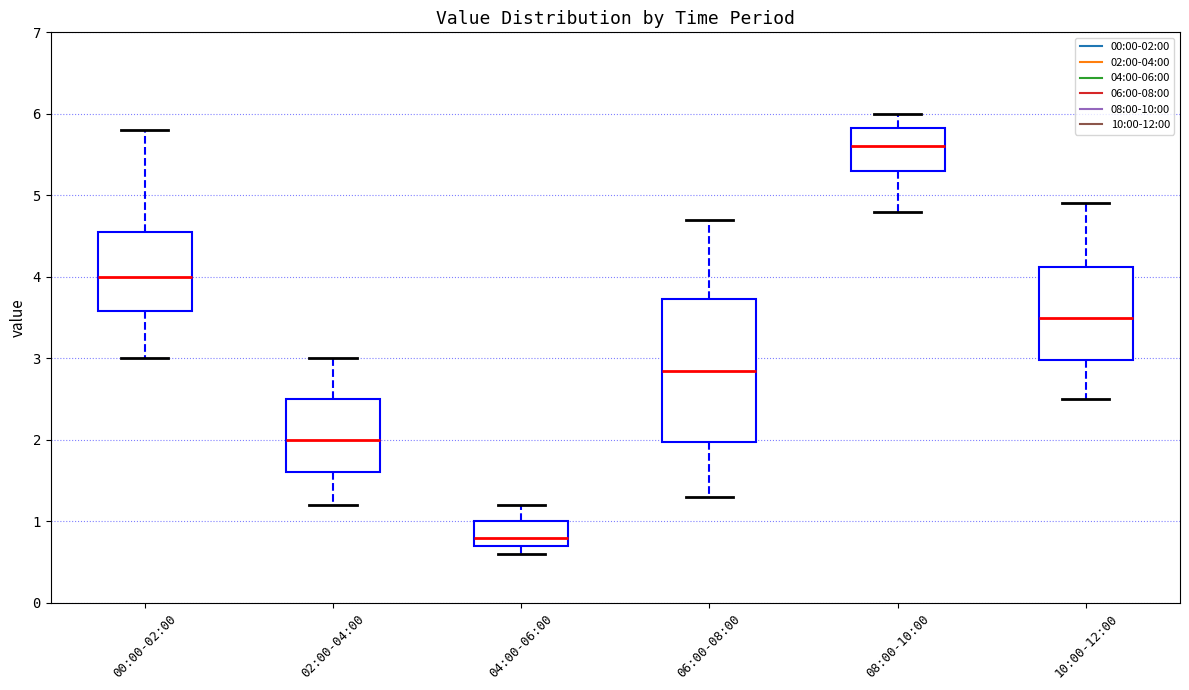

Where is the lower edge of the box for 10:00-12:00 on the y-axis? The values are not printed on the chart, so give them approximately, as read against the axis.

3.0